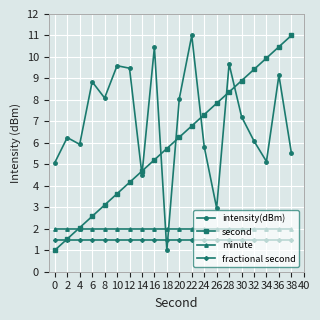

Where is the first local minimum for intensity(dBm)?

4